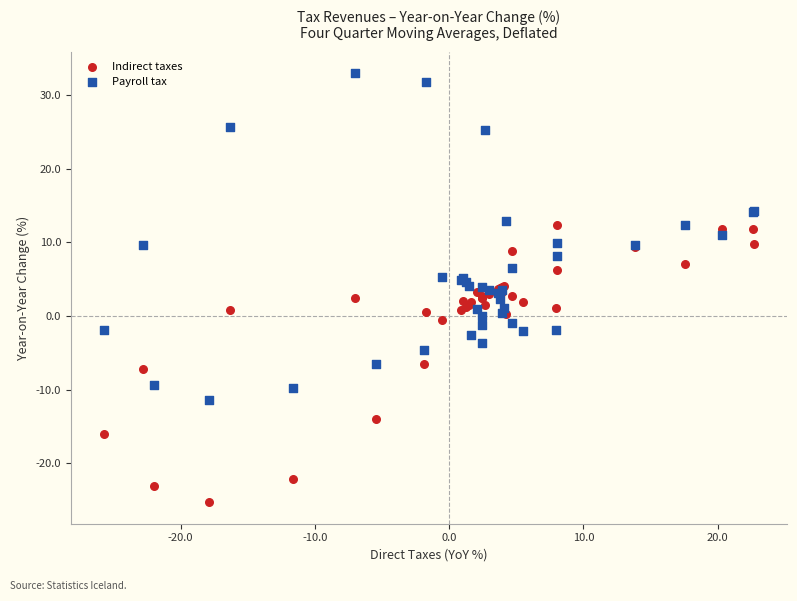

Which series contains the highest Y value?

Payroll tax